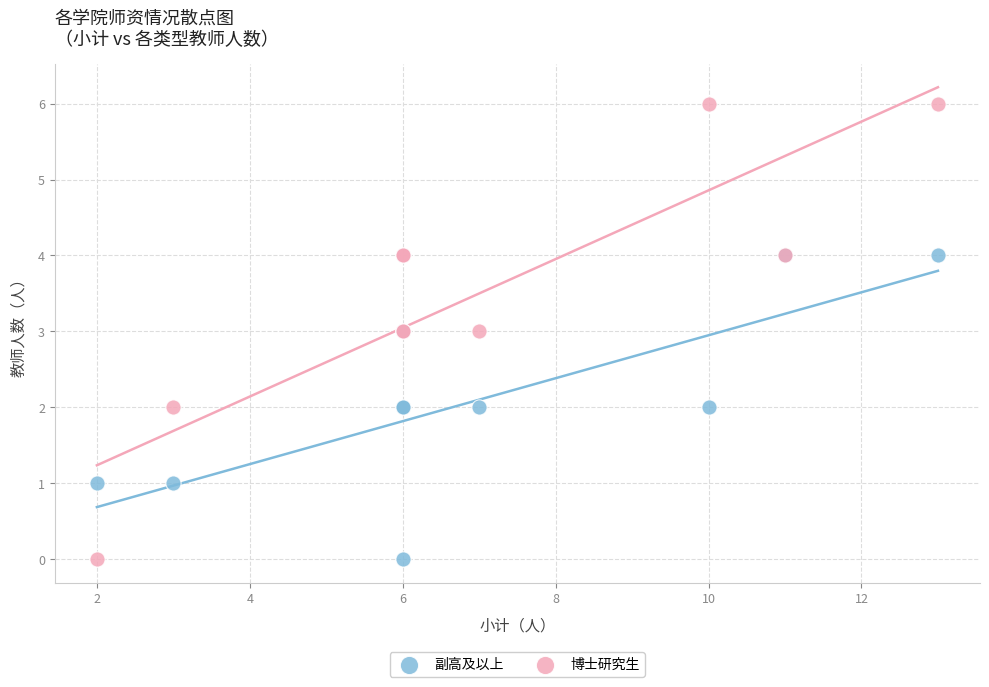

Which series has the widest spread of Y values?

博士研究生